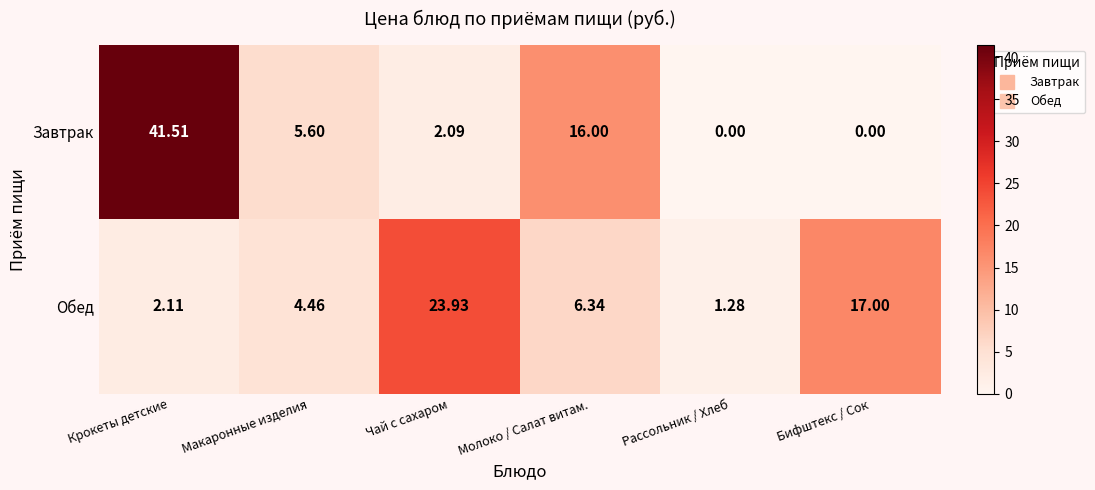

Which series has the widest spread of values?

Завтрак